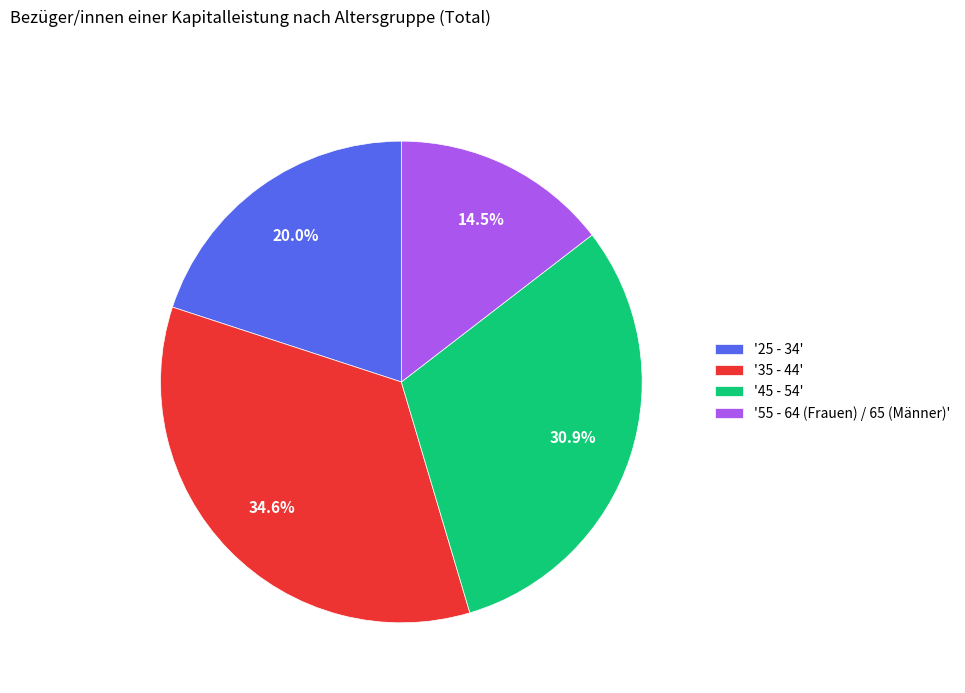

What percentage do '45 - 54' and '35 - 44' together represent?

65.5%